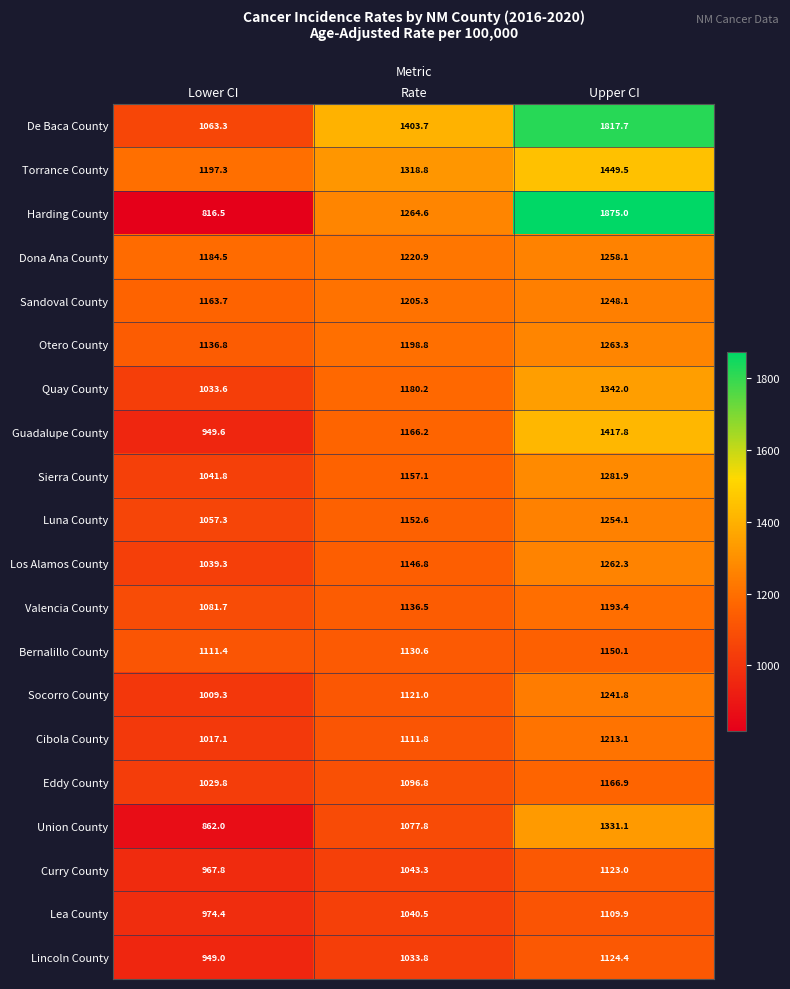

At how many categories does at least one series exceed 909?

3